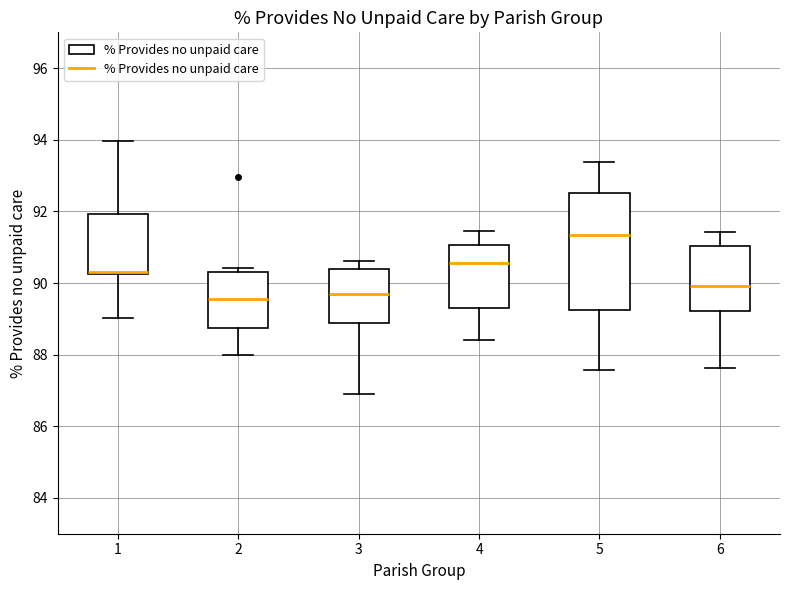

Reading left to right, transcribe this box plot: for each box, give where its median line is, the range the box spans, and where its two whiskers end, as read against the y-axis. The values are not printed on the chart, so give them approximately, as read against the axis.

1: median 90.4 (drawn on the box's lower edge), box 90.2 to 92.0, whiskers 89.0 to 94.0
2: median 89.6, box 88.8 to 90.4, whiskers 88.0 to 90.4 (just above the box's upper edge)
3: median 89.6, box 88.8 to 90.4, whiskers 87.0 to 90.6
4: median 90.6, box 89.2 to 91.0, whiskers 88.4 to 91.4
5: median 91.4, box 89.2 to 92.6, whiskers 87.6 to 93.4
6: median 90.0, box 89.2 to 91.0, whiskers 87.6 to 91.4